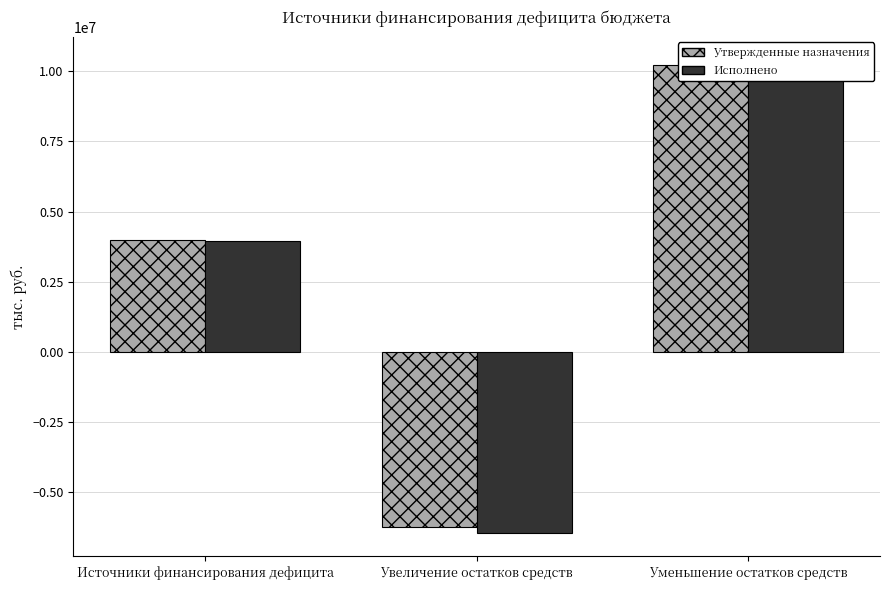

Reading left to right, extract all data points from this chart.

Утвержденные назначения: 3994000.0	-6215200.0	10209200.0
Исполнено: 3943103.9	-6436734.4	10379838.3